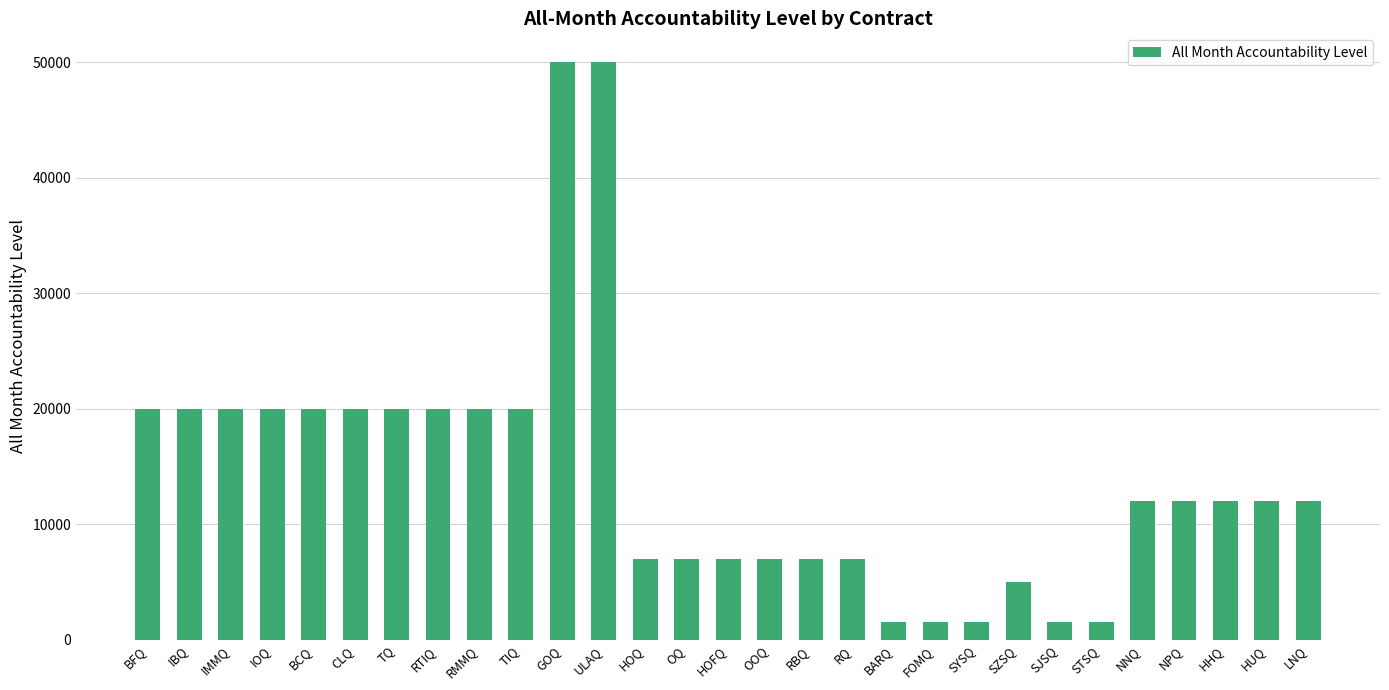

True or false: the data shows 4384 at HUQ.

False